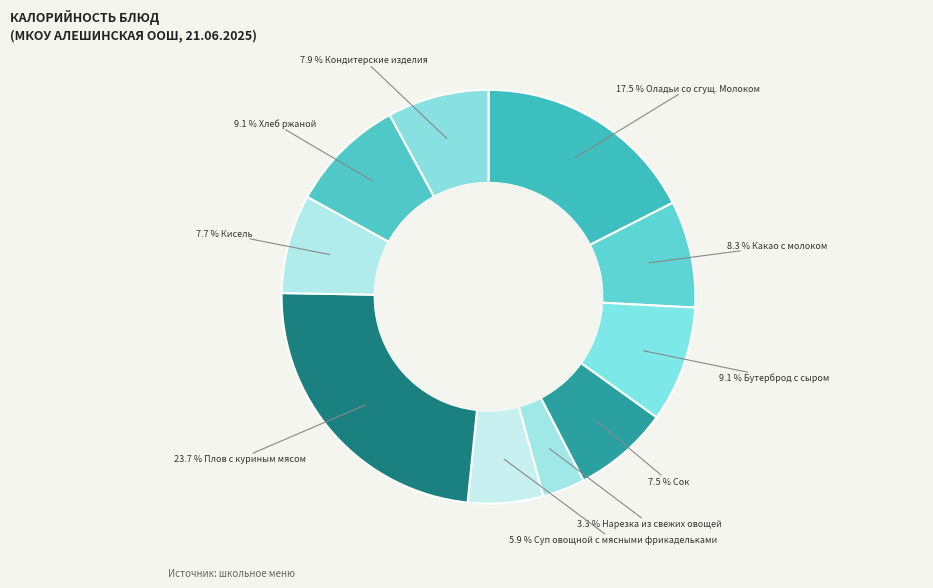

How many slices are in this pie chart?

10